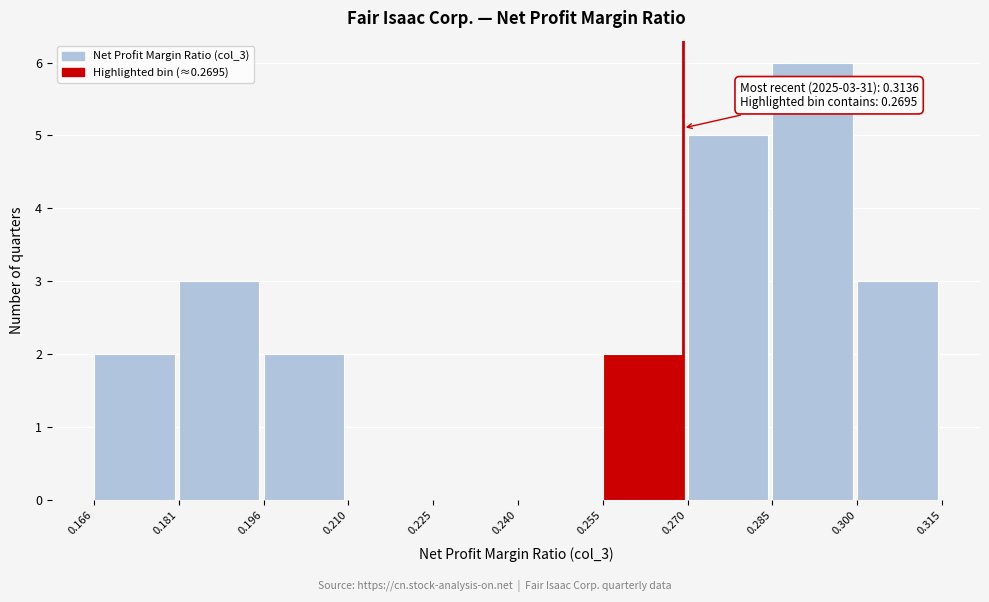

Over which range of the x-axis is the bar tallest?

0.285 to 0.300